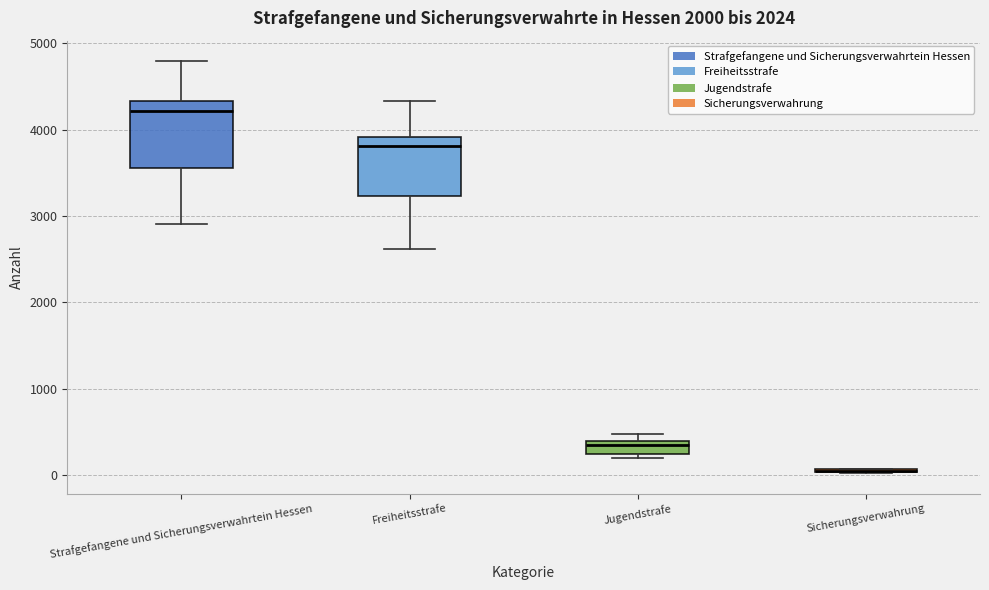

Reading left to right, transcribe this box plot: for each box, give where its median line is, the range the box spans, and where its two whiskers end, as read against the y-axis. The values are not printed on the chart, so give them approximately, as read against the axis.

Strafgefangene und Sicherungsverwahrtein Hessen: median 4200, box 3600 to 4300, whiskers 2900 to 4800
Freiheitsstrafe: median 3800, box 3200 to 3900, whiskers 2600 to 4300
Jugendstrafe: median 400 (just below the box's upper edge), box 200 to 400, whiskers 200 (just below the box's lower edge) to 500
Sicherungsverwahrung: box collapsed to a line at 100, whiskers 0 to 100